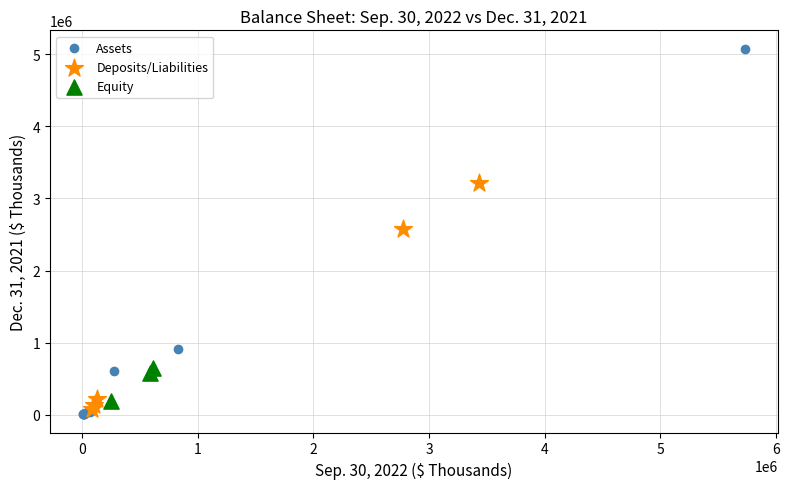

Which series has the largest Y range (max minus min)?

Assets